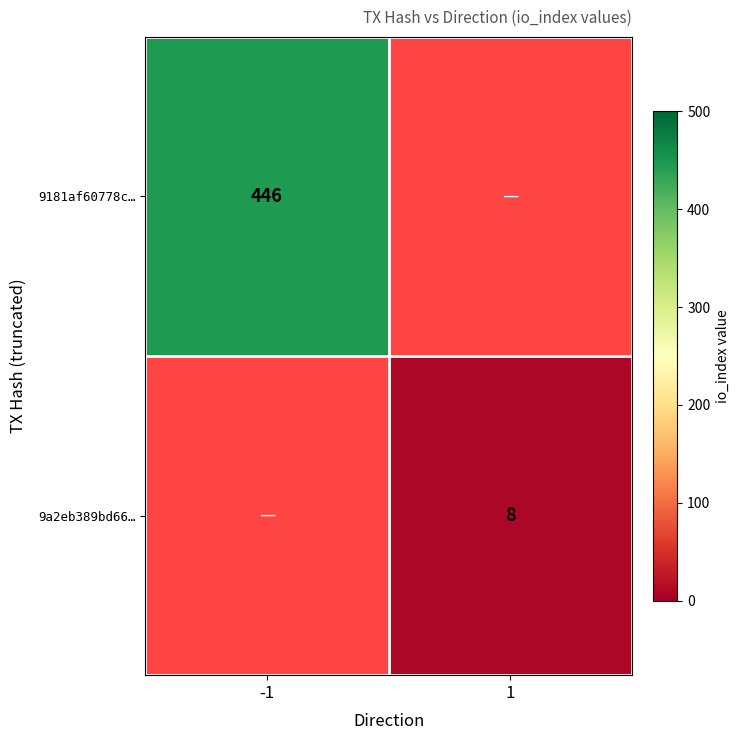

True or false: 9a2eb389bd66… has a value of 11 at 1.

False